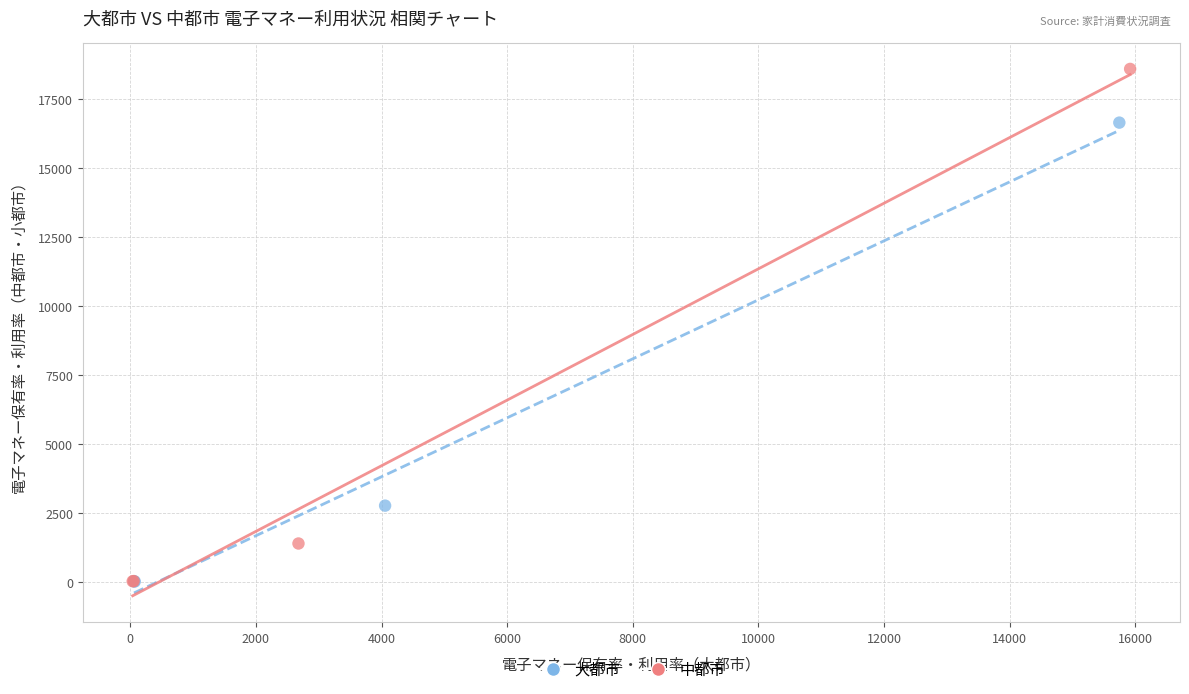

Which series contains the highest Y value?

中都市